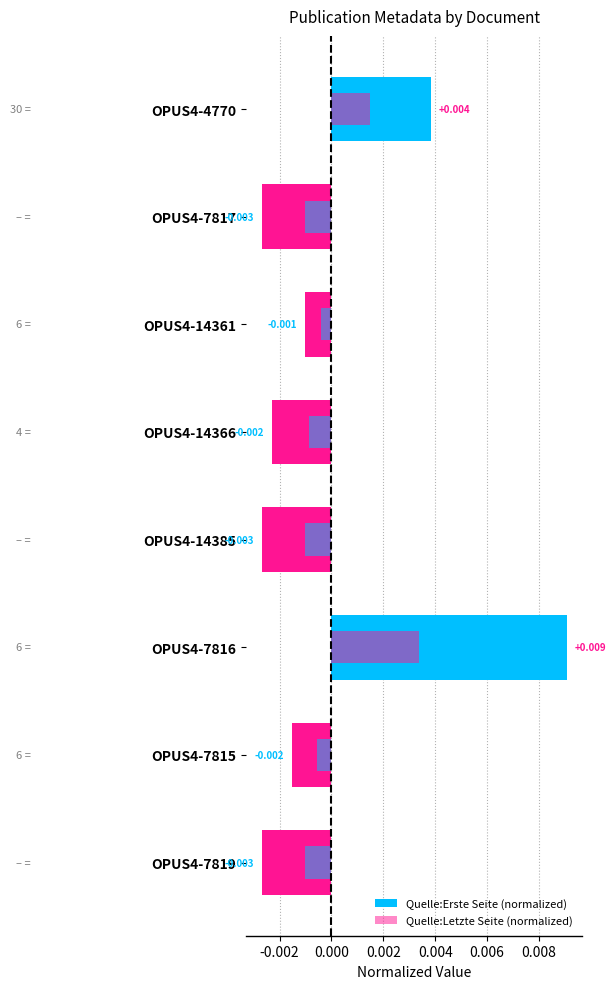

How many values in Quelle:Letzte Seite (normalized) are below zero?

6